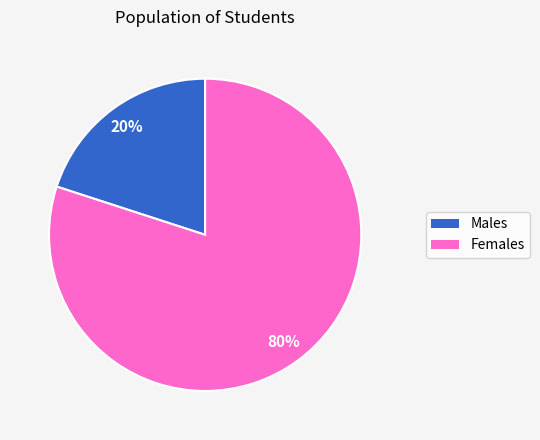

What is the majority slice?

Females